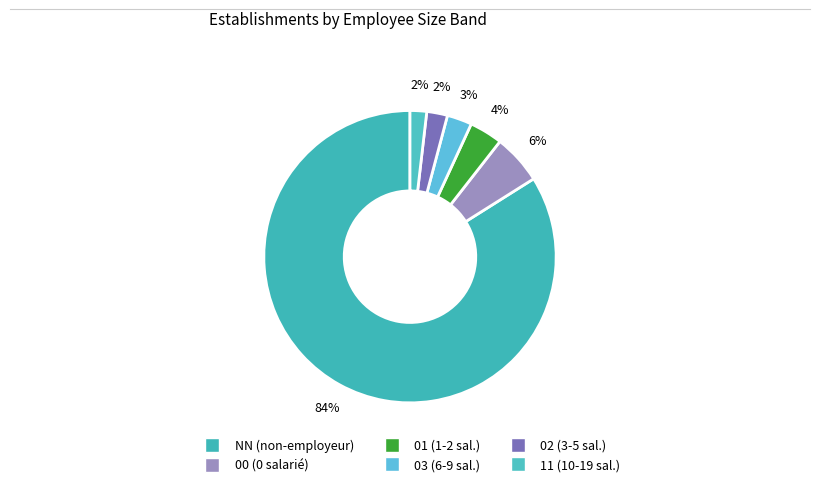

How many segments does this pie chart have?

6